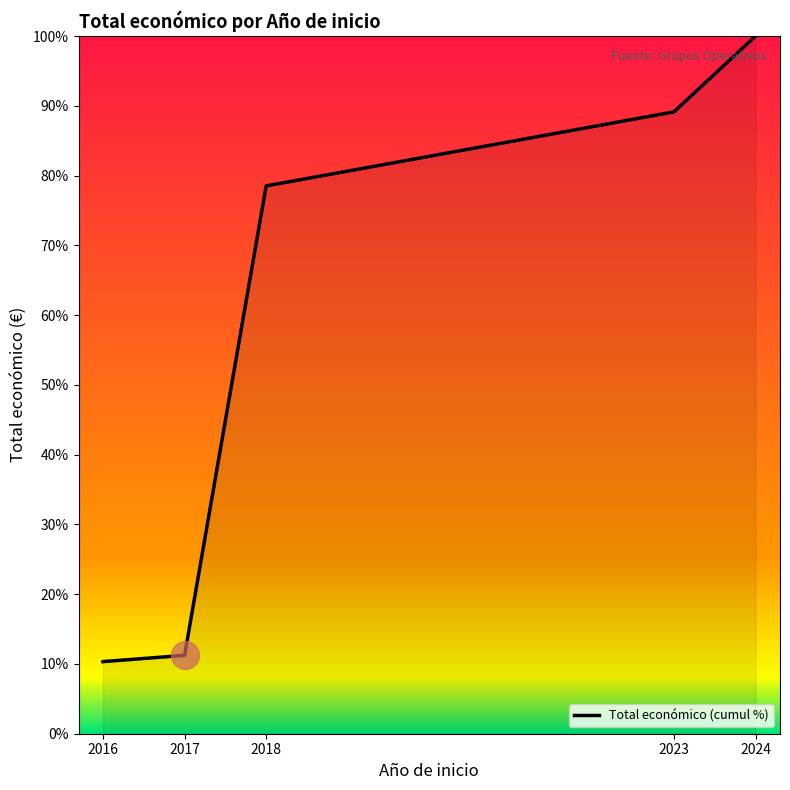

What is the change in value from 2017 to 2018?

+67.3